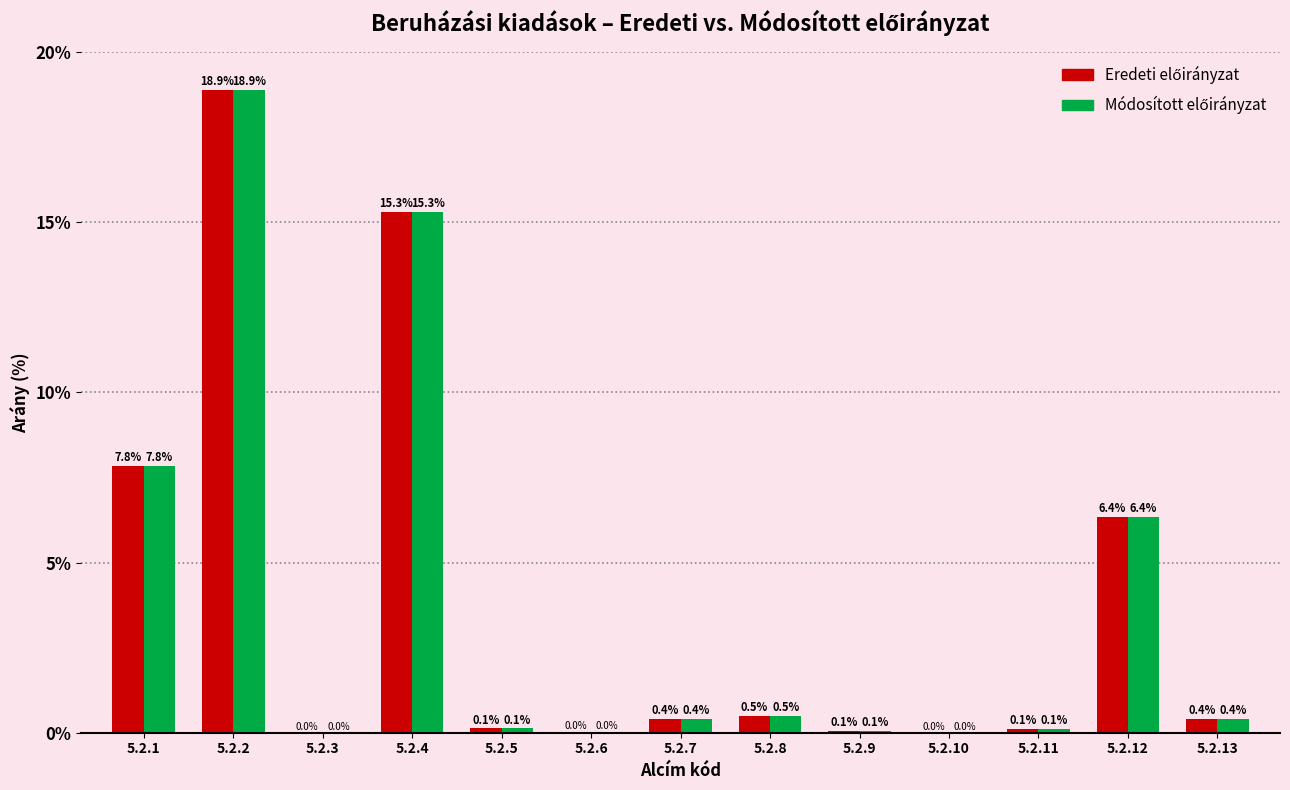

What is the greatest value displayed?

18.9